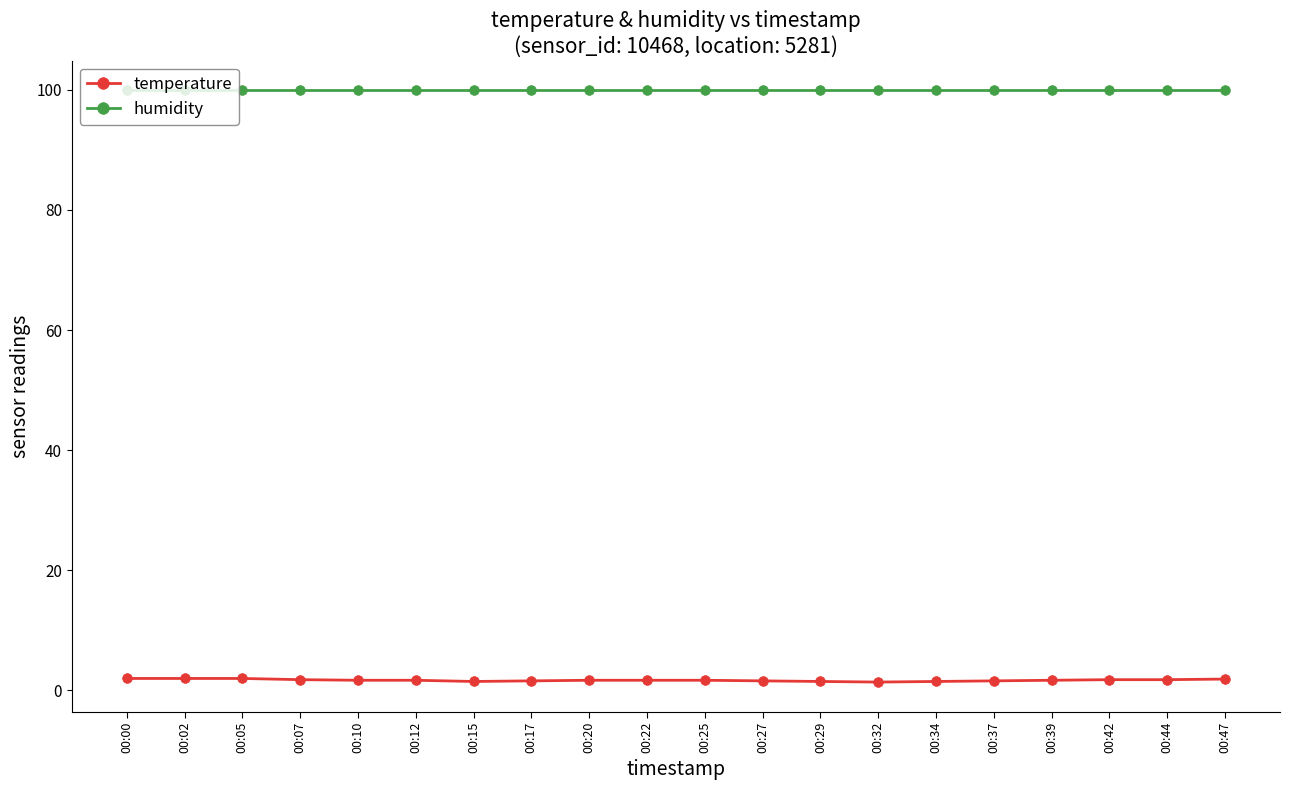

What is the sum of all humidity values?

1998.0